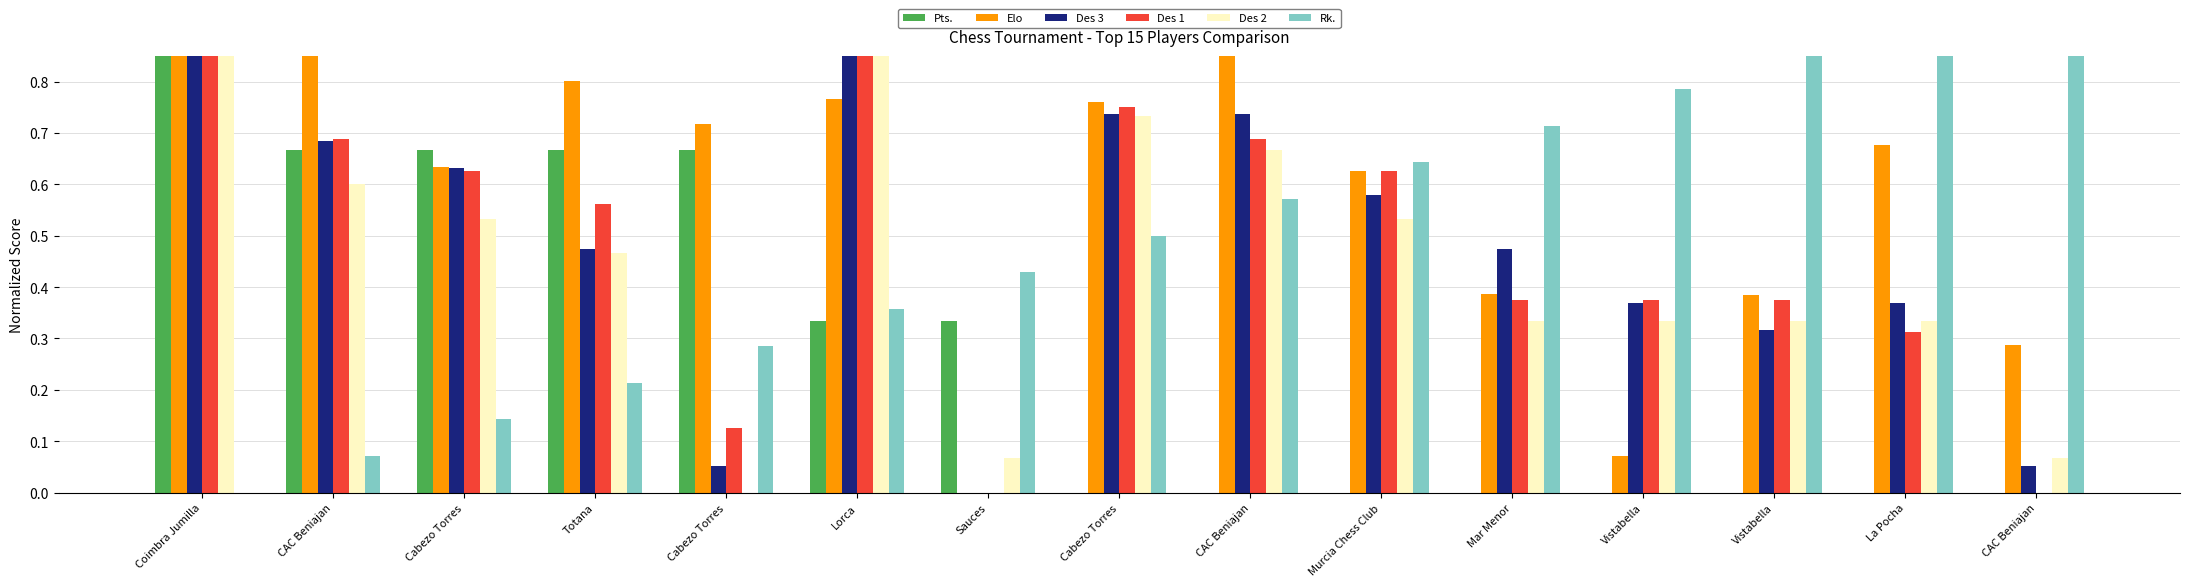

Are the bars horizontal?

No